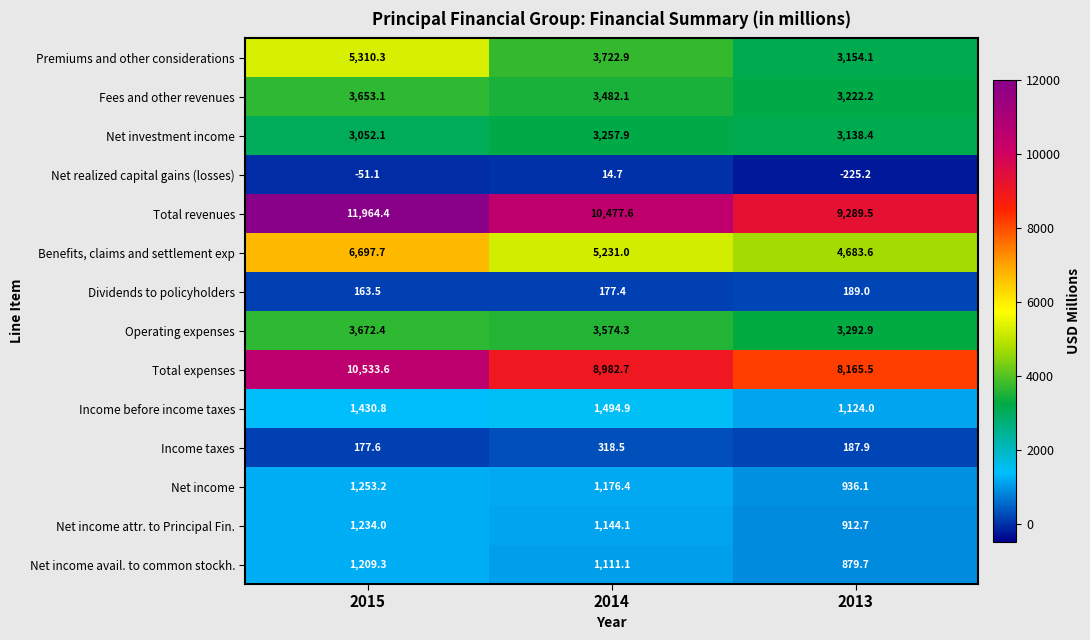

What is the average value of the Dividends to policyholders series?

176.6